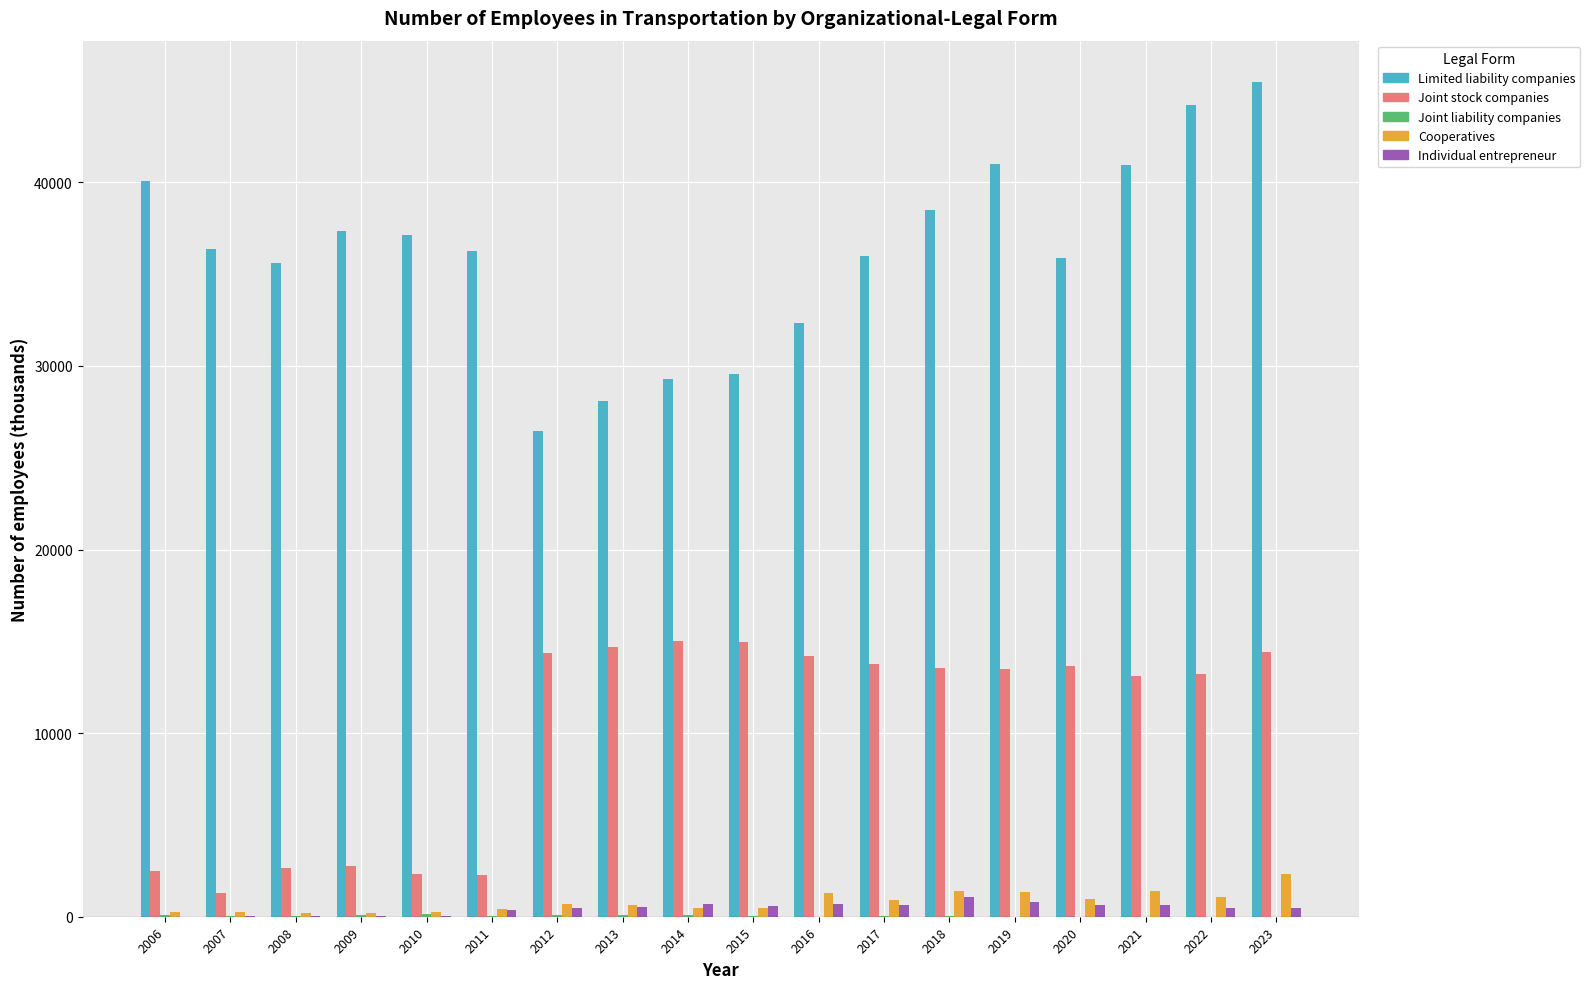

The value of Joint stock companies at 2006 is 2513.7. True or false?

True